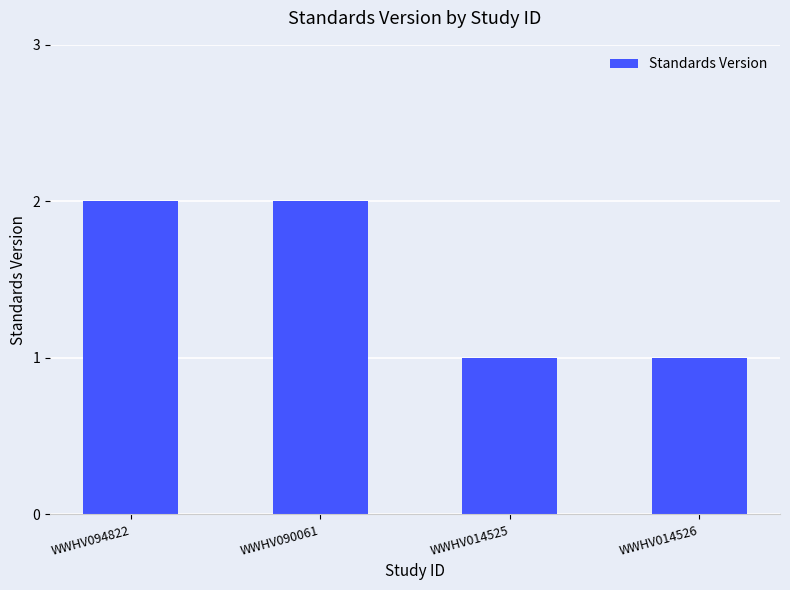

Reading right to left, what are all the values shown in this chart?

1	1	2	2